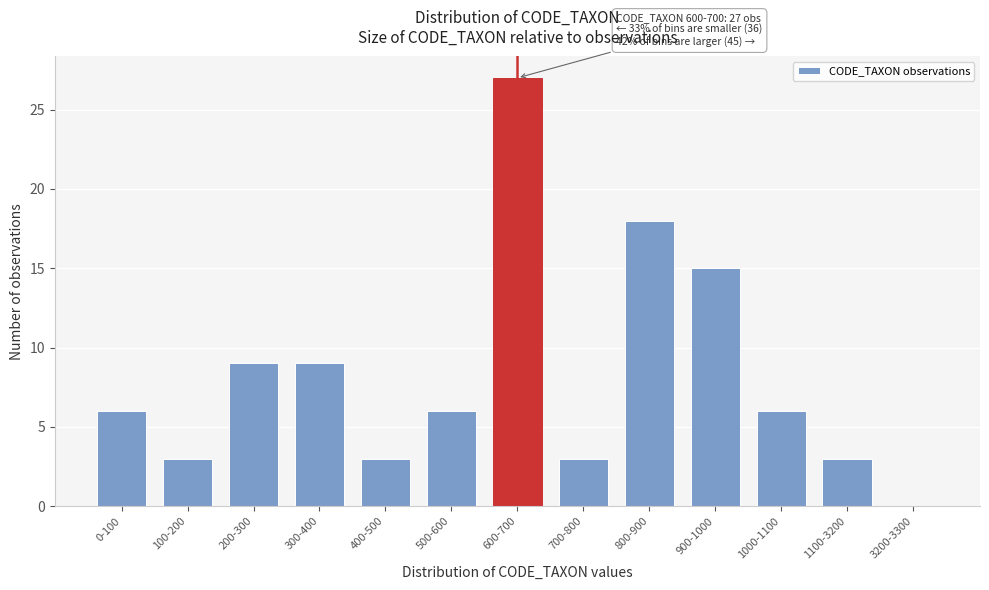

Reading left to right, extract all data points from this chart.

0-100=6	100-200=3	200-300=9	300-400=9	400-500=3	500-600=6	600-700=27	700-800=3	800-900=18	900-1000=15	1000-1100=6	1100-3200=3	3200-3300=0